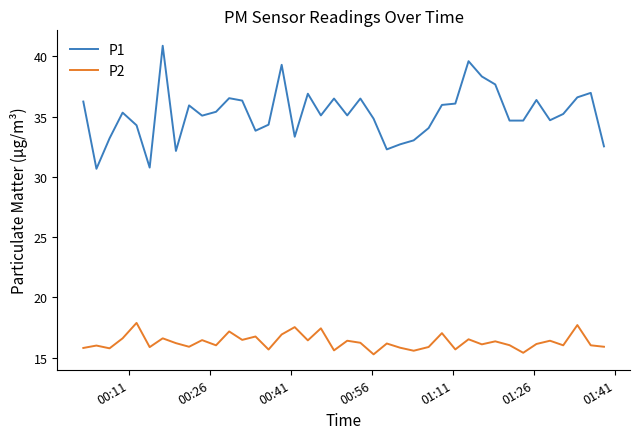

True or false: P2 and P1 cross at least once.

False